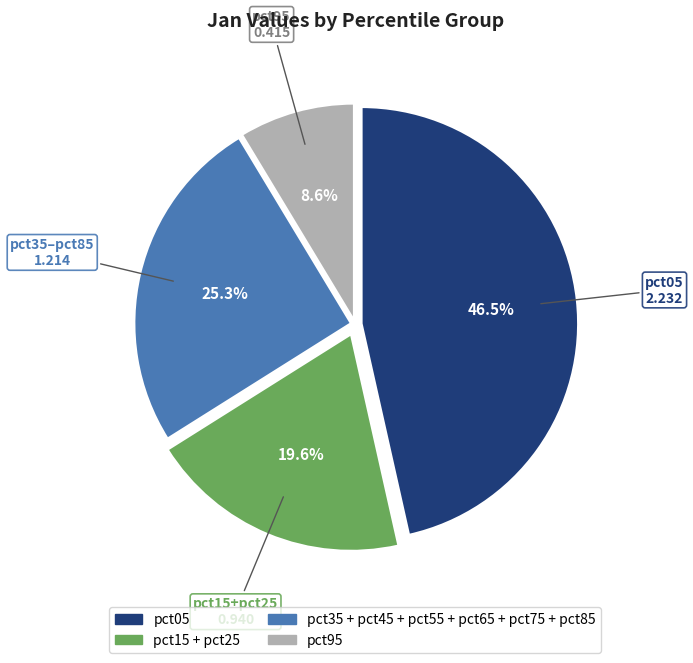

Does any single category account for the majority?

No